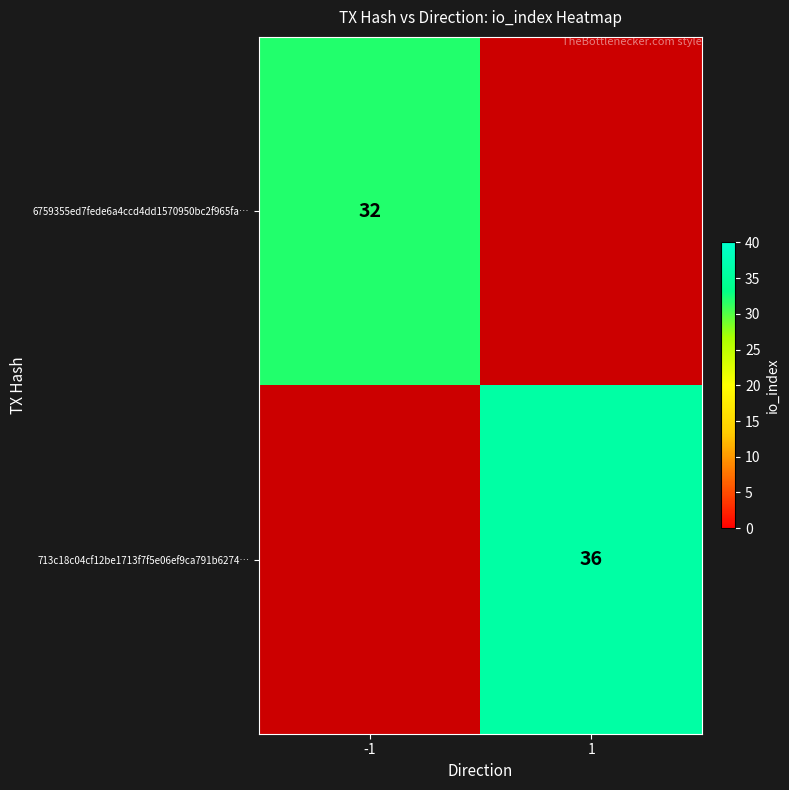

The 713c18c04cf12be1713f7f5e06ef9ca791b6274… series shows 60.4 at 1. True or false?

False